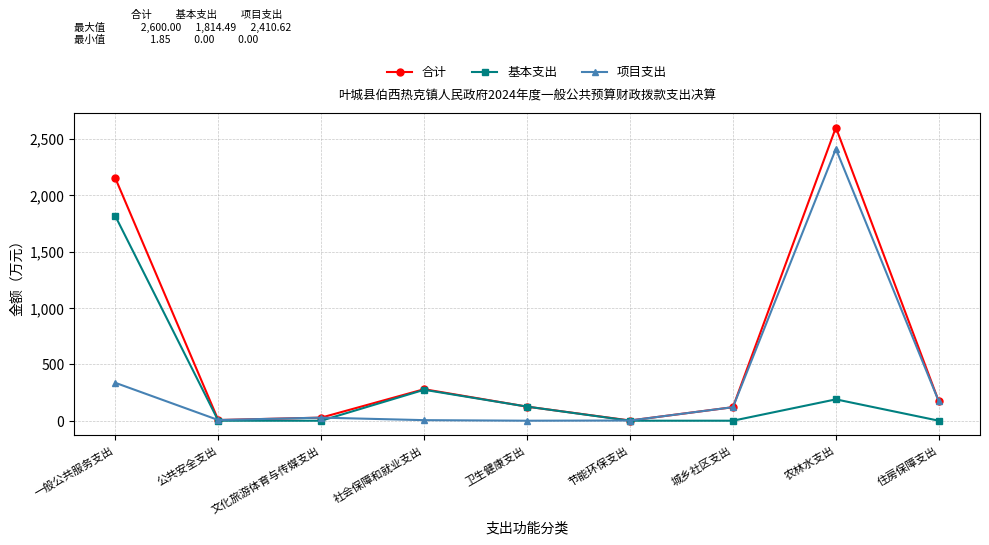

How many data points in 基本支出 are above 0?

4